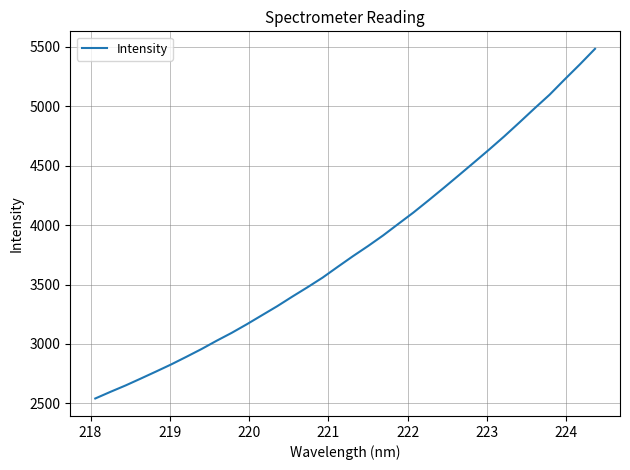

What is the difference between the maximum and minimum values?

2939.4